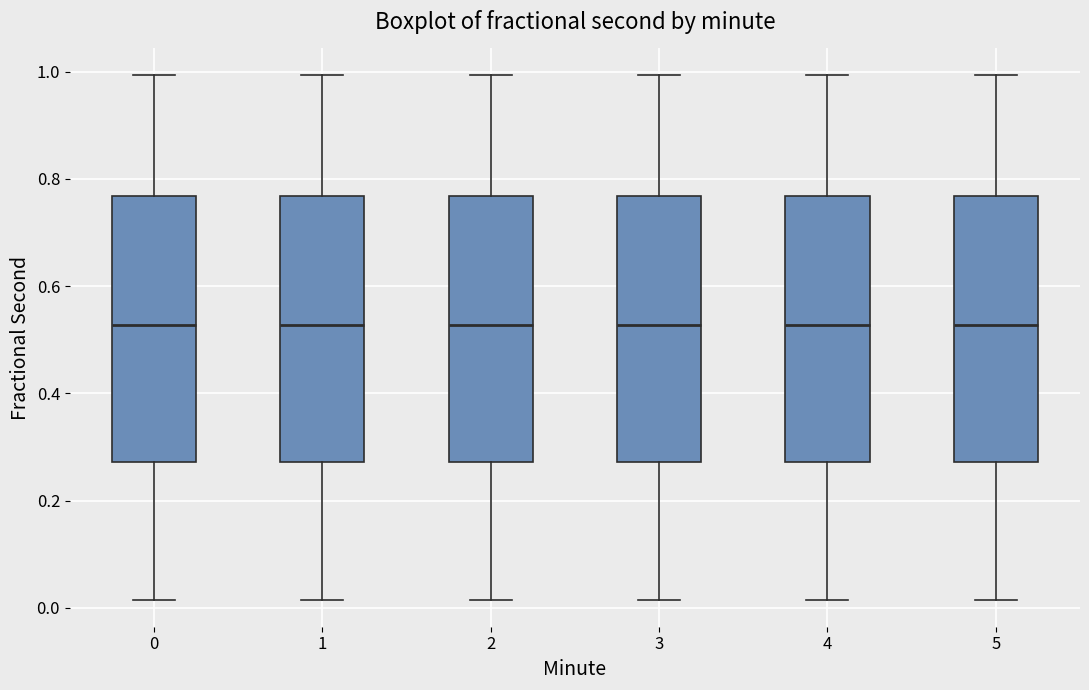

Reading left to right, transcribe this box plot: for each box, give where its median line is, the range the box spans, and where its two whiskers end, as read against the y-axis. The values are not printed on the chart, so give them approximately, as read against the axis.

0: median 0.52, box 0.28 to 0.76, whiskers 0.02 to 1.00
1: median 0.52, box 0.28 to 0.76, whiskers 0.02 to 1.00
2: median 0.52, box 0.28 to 0.76, whiskers 0.02 to 1.00
3: median 0.52, box 0.28 to 0.76, whiskers 0.02 to 1.00
4: median 0.52, box 0.28 to 0.76, whiskers 0.02 to 1.00
5: median 0.52, box 0.28 to 0.76, whiskers 0.02 to 1.00